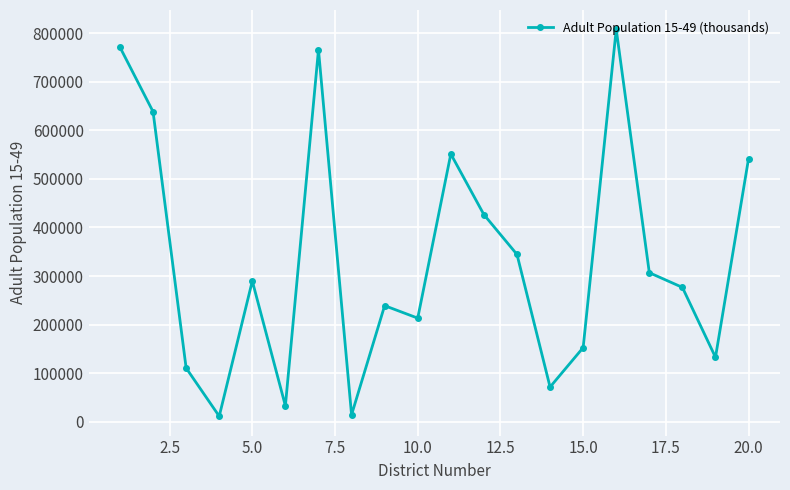

How many points are higher than both their immediate neighbors (excluding endpoints)?

5